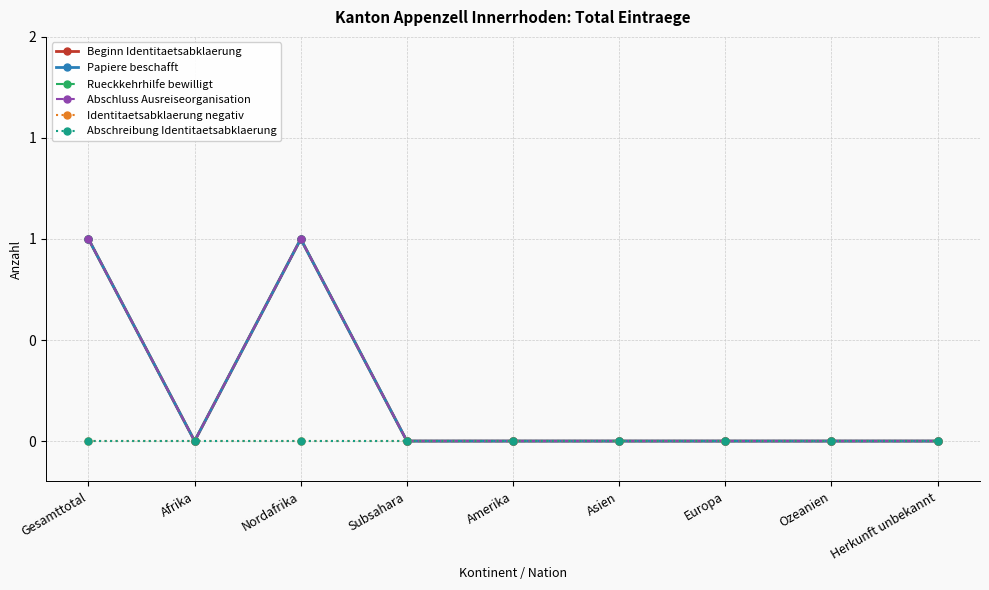

Does the chart have visible grid lines?

Yes